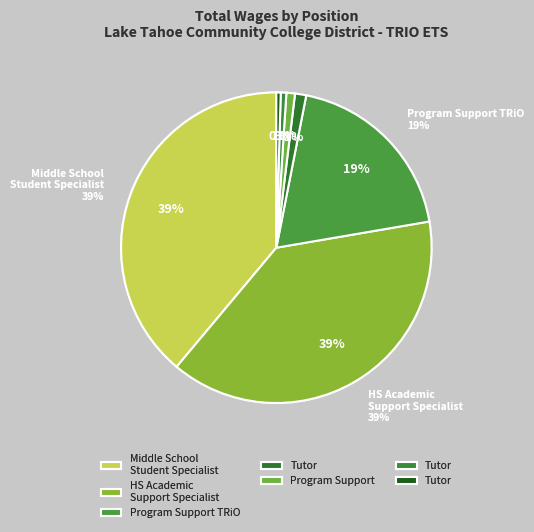

To the nearest percent, what portion does Program Support represent?

1%